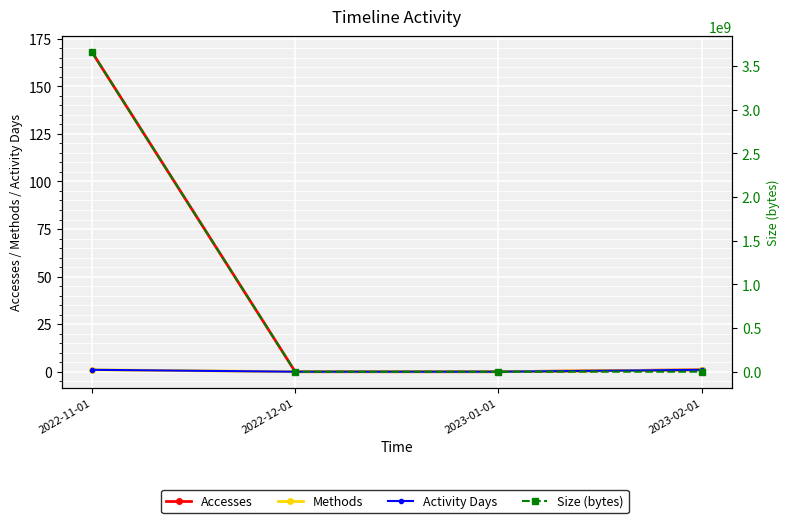

True or false: Accesses and Methods cross at least once.

False